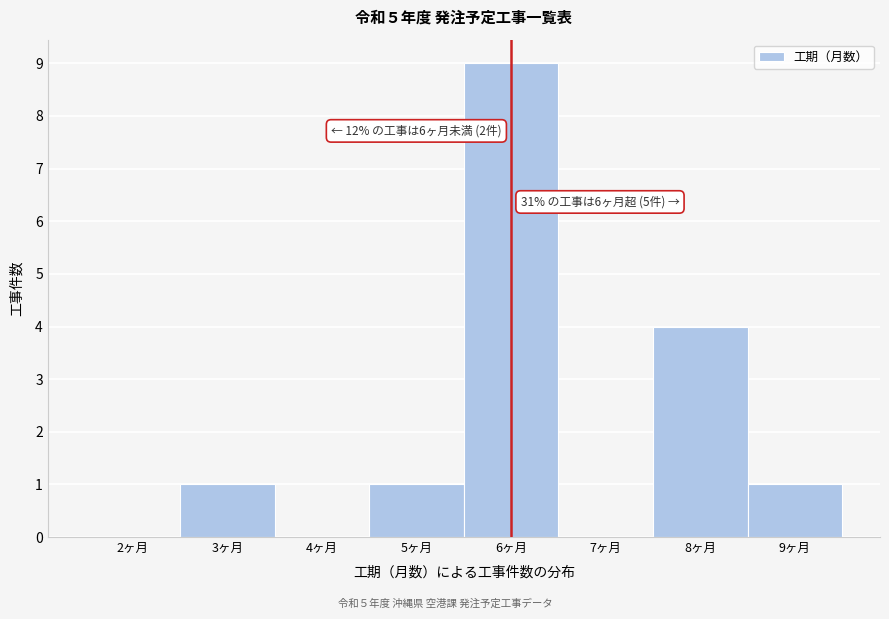

Over which range of the x-axis is the bar tallest?

5.5 to 6.5